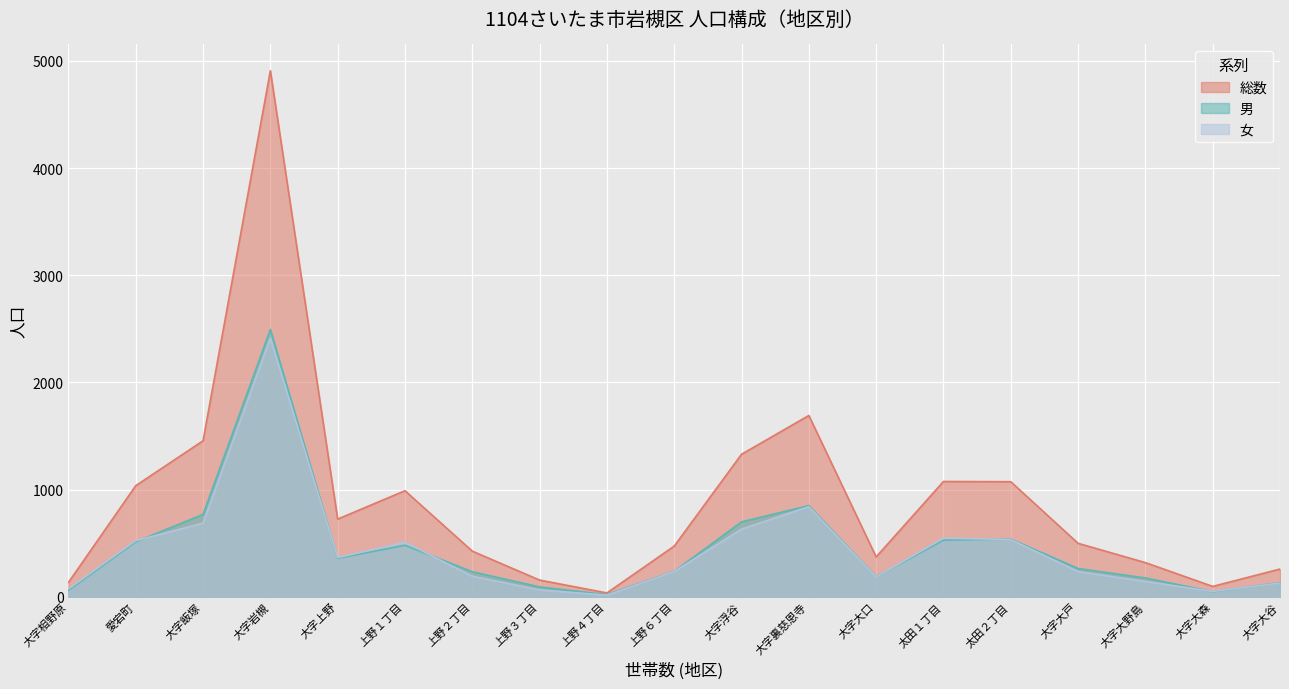

Where does the 総数 series first go above 499?

愛宕町